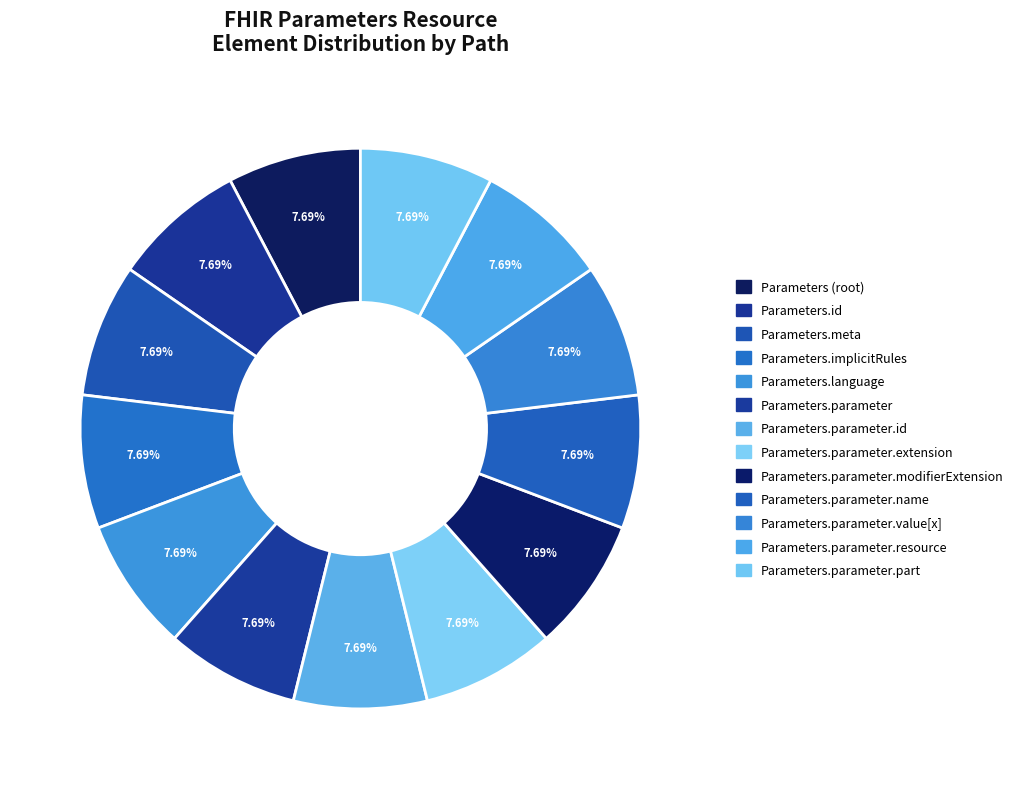

Count the number of slices in the pie.

13